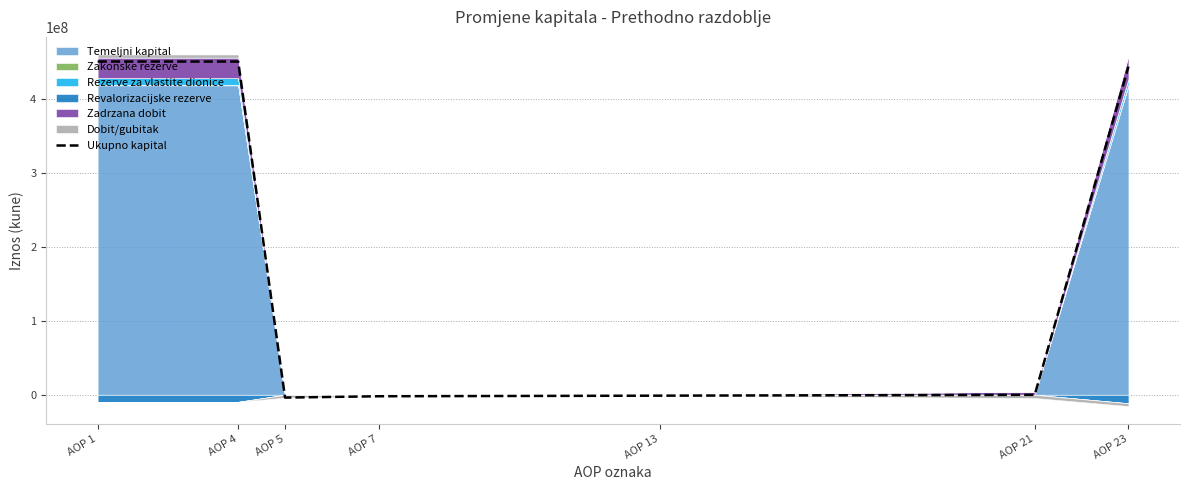

Rank the categories by value from highest to lowest.

AOP 1, AOP 4, AOP 23, AOP 21, AOP 13, AOP 7, AOP 5